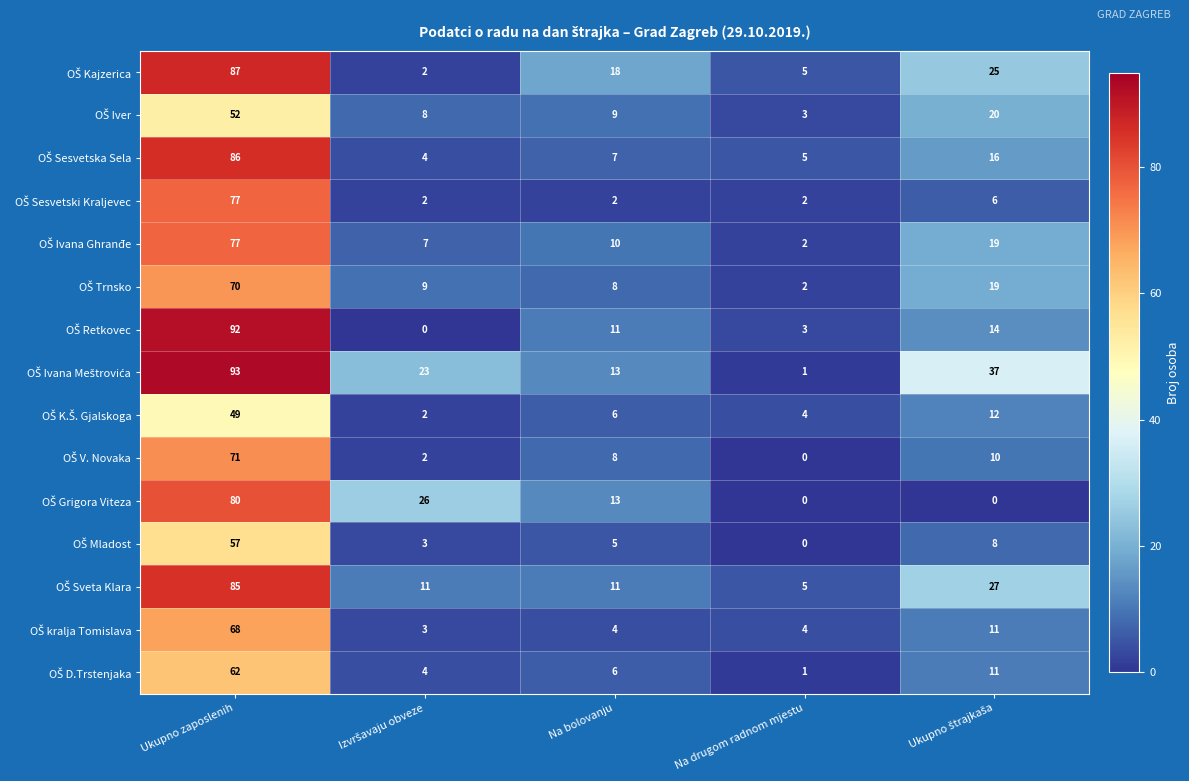

At which category is the sum across all series the highest?

Ukupno zaposlenih